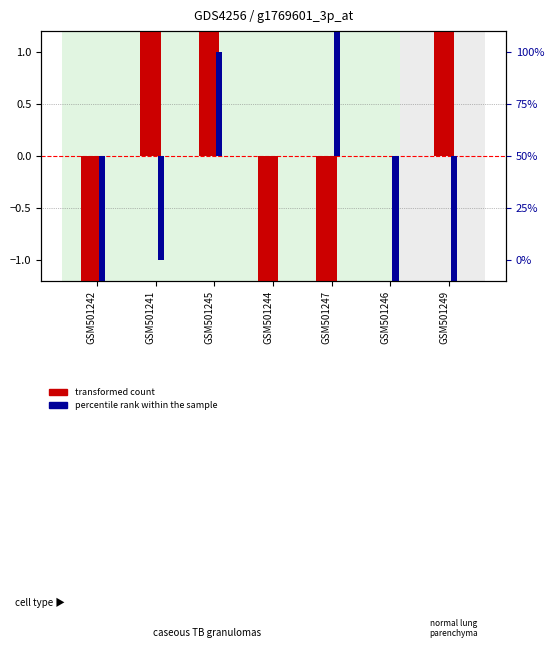

Which series has the widest spread of values?

transformed count